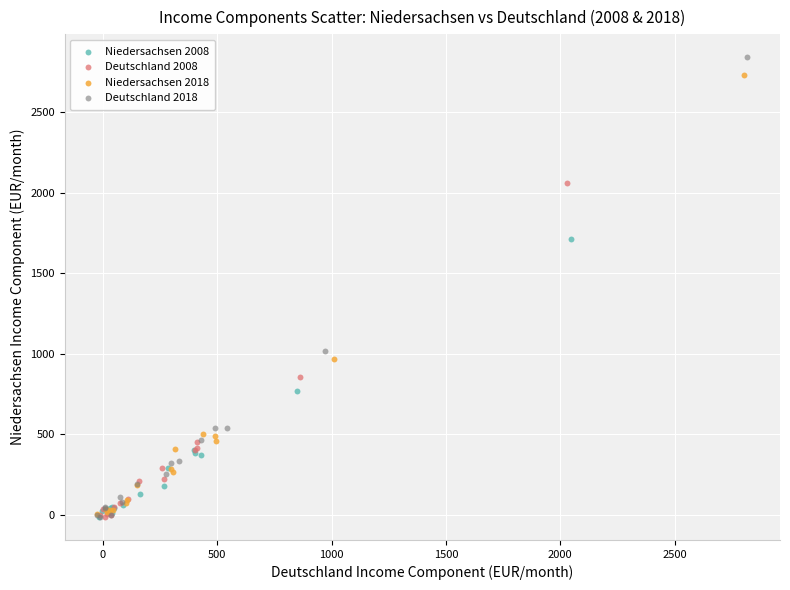

Which series has the widest spread of Y values?

Deutschland 2018